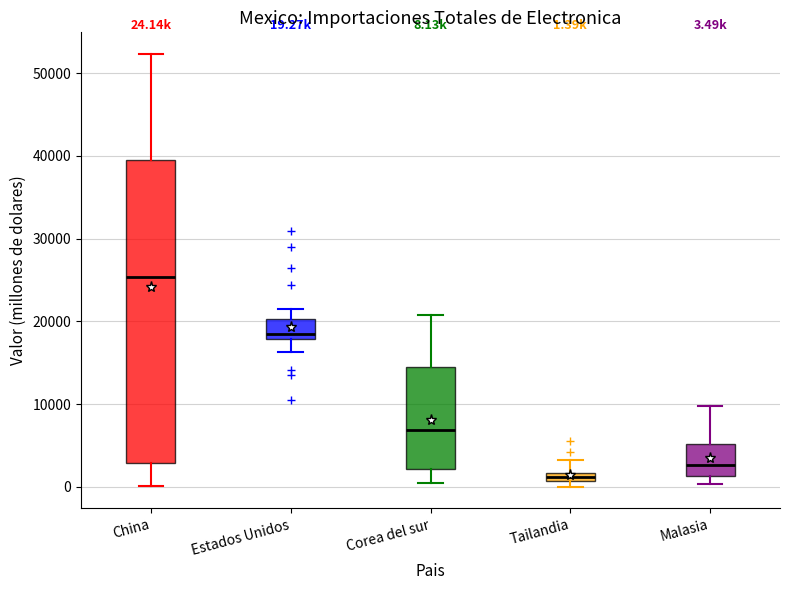

Which box has the lowest median line?

Tailandia